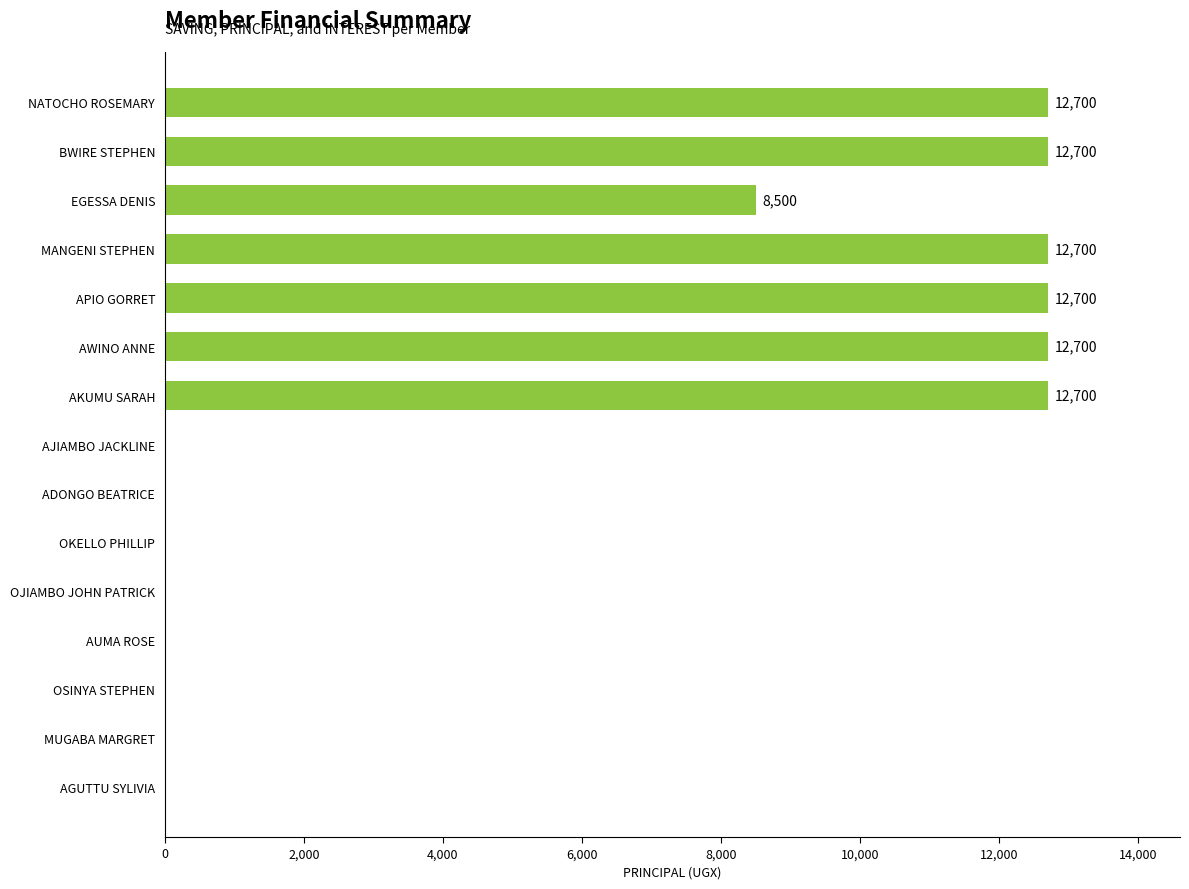

How many series are shown in this chart?

1